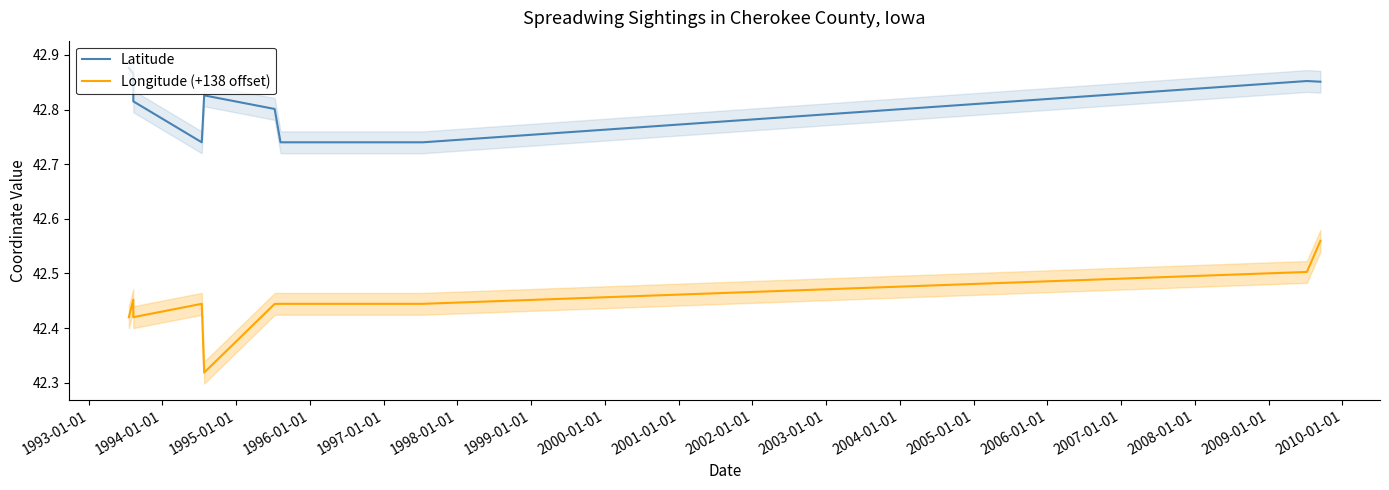

The Longitude (+138 offset) series shows 56.6 at 2004-01-01. True or false?

False